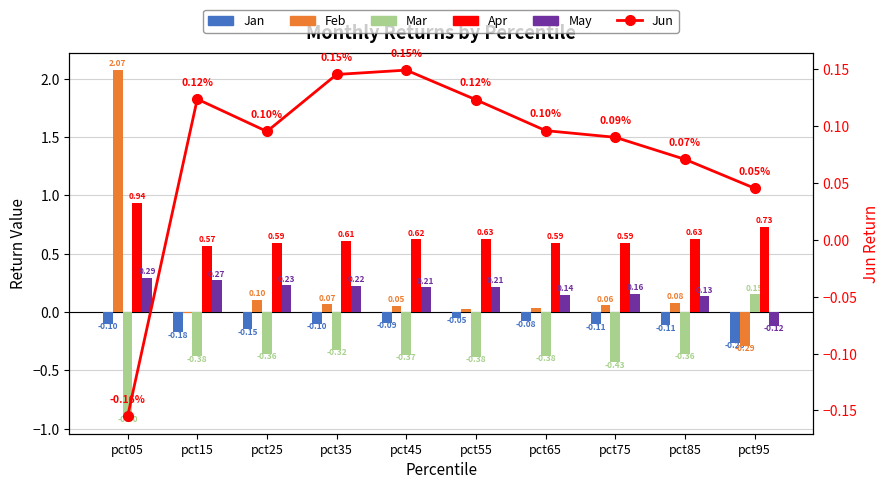

What is the difference between the Apr values at pct45 and pct95?

0.1